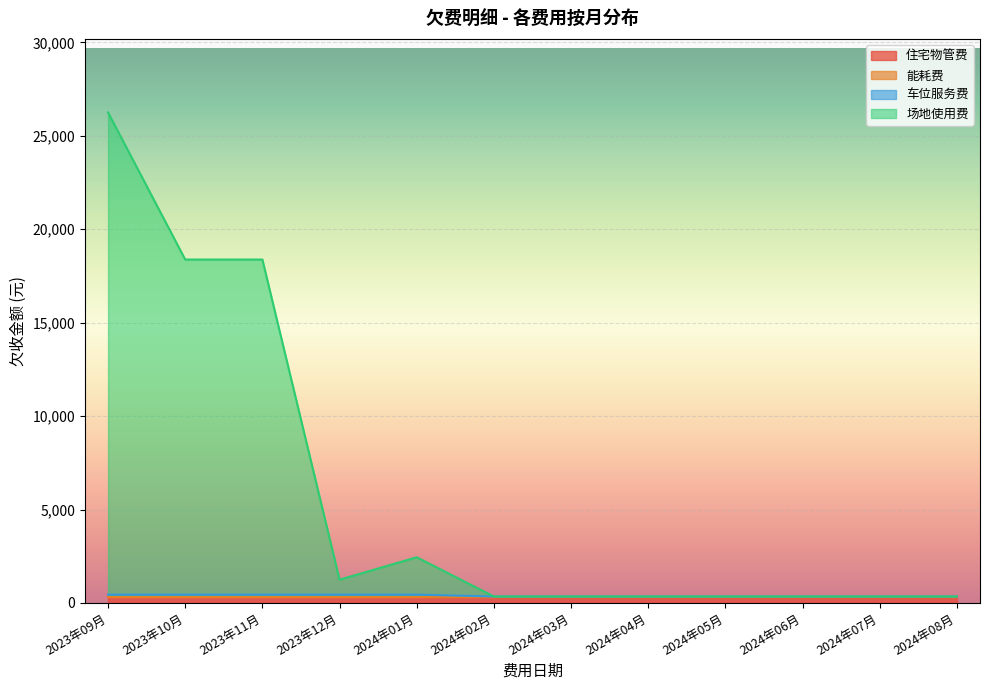

At which category is the sum across all series the highest?

2023年09月